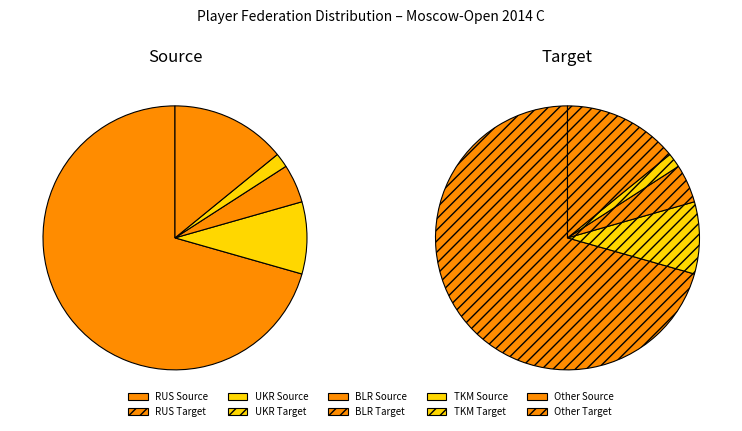

Is it true that Other is 5% of the pie?

False